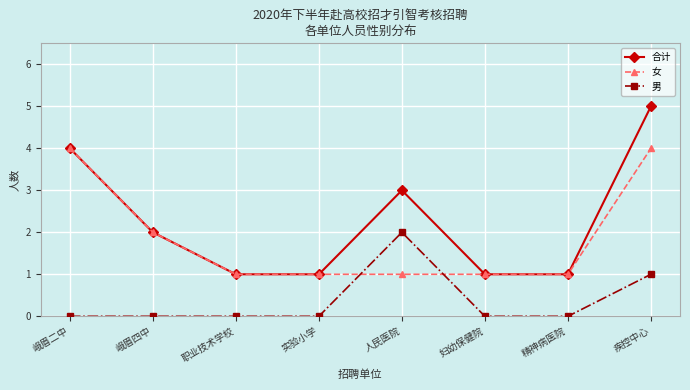

Read the 女 value at 实验小学.

1